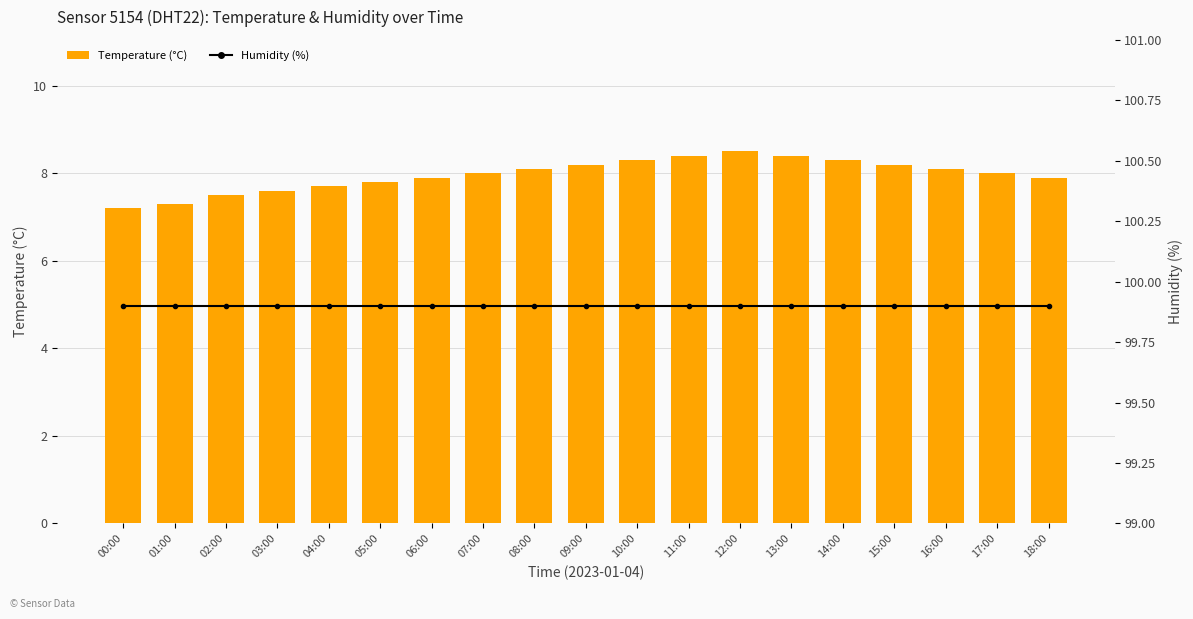

At which label is Humidity (%) closest to 99?

00:00